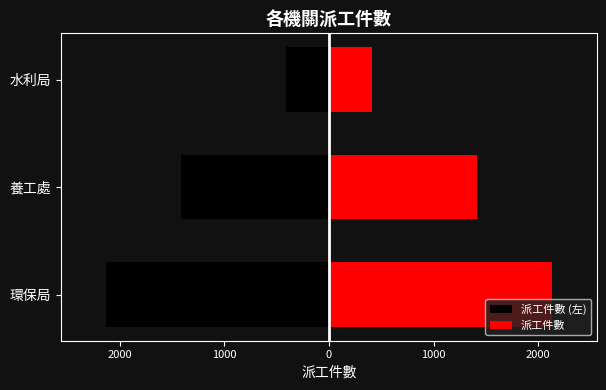

What is the minimum value for 派工件數 (左)?

-2130